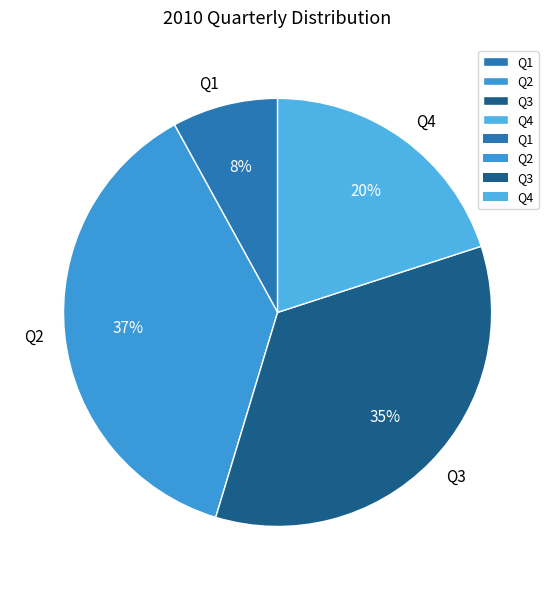

How many slices are in this pie chart?

4